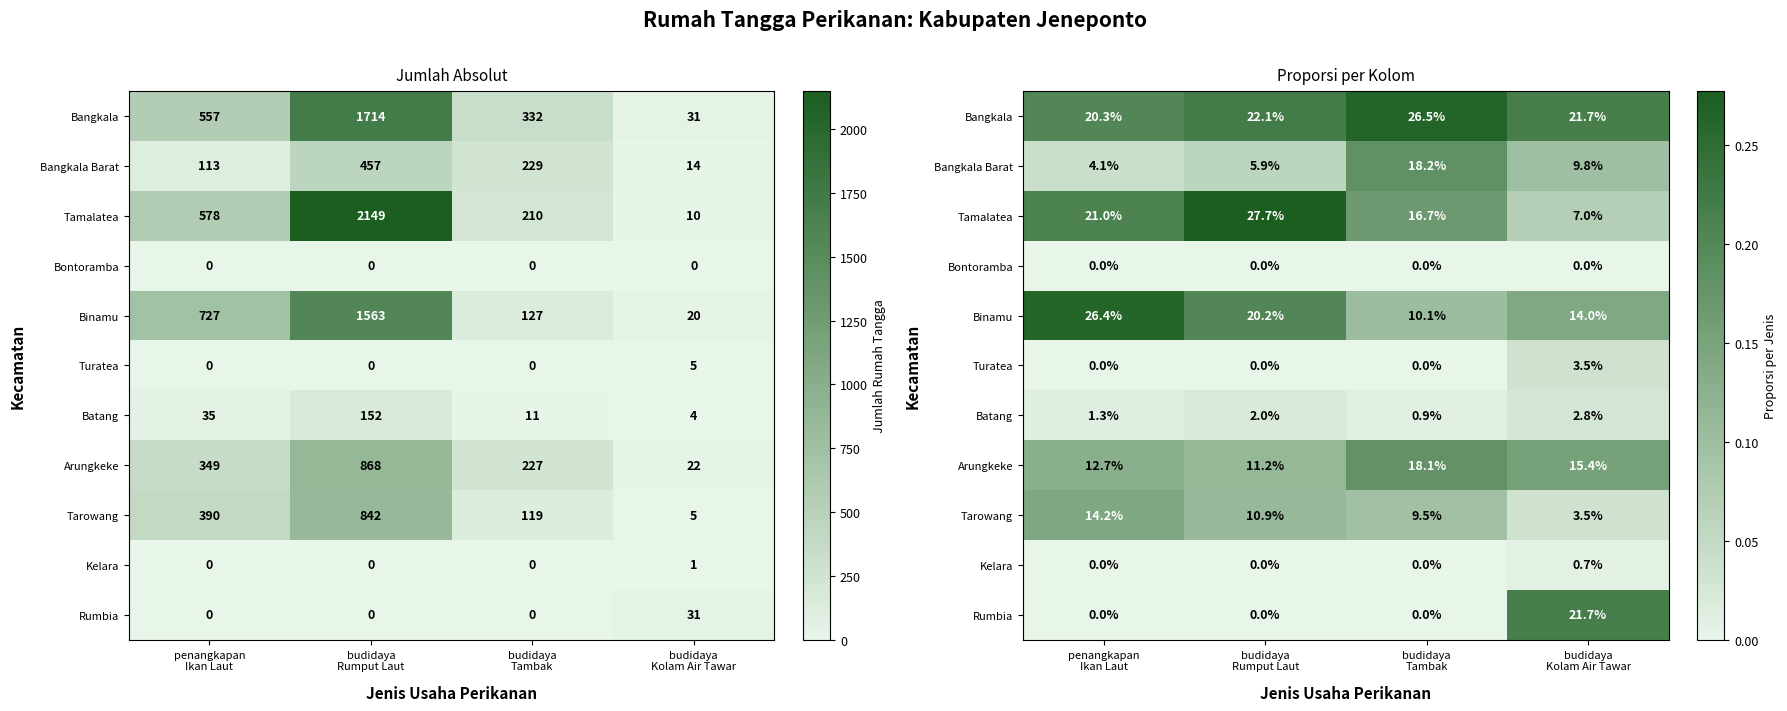

How many Kelara values are between 0 and 1?

4